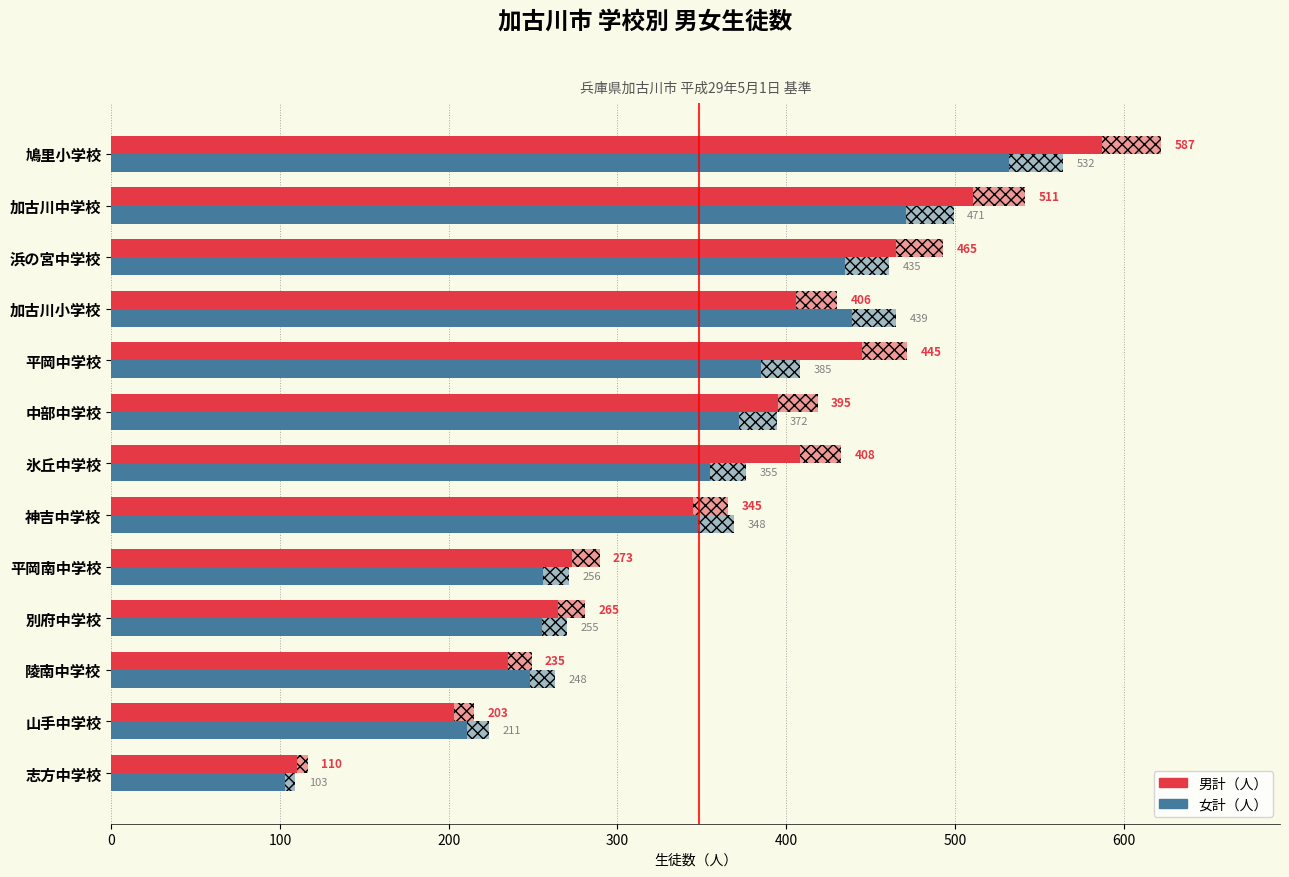

Does the chart contain any negative values?

No